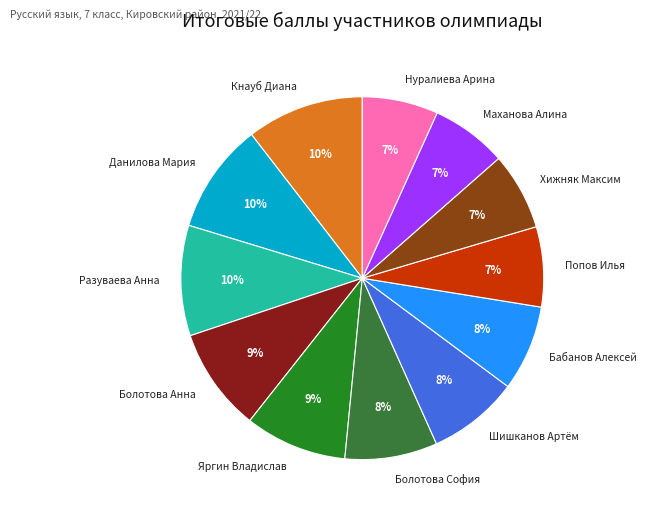

Does Маханова Алина account for over 50% of the chart?

No